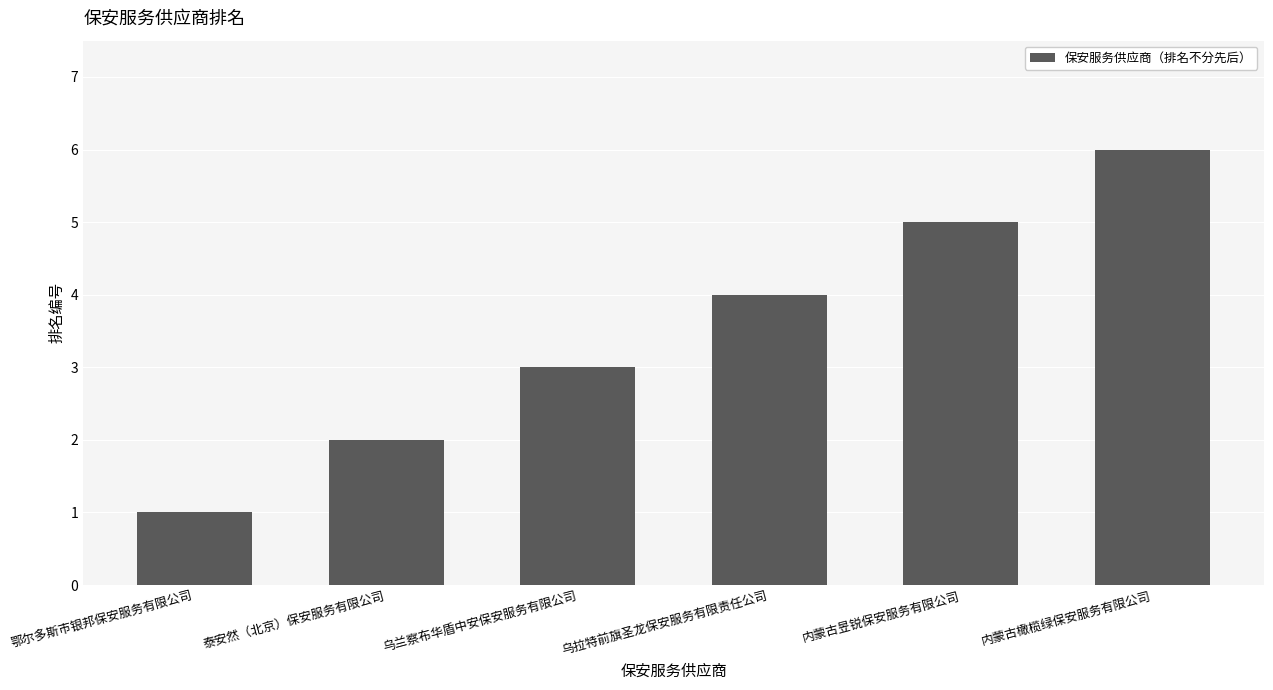

Reading right to left, list all the values displayed in this chart.

内蒙古橄榄绿保安服务有限公司=6	内蒙古昱锐保安服务有限公司=5	乌拉特前旗圣龙保安服务有限责任公司=4	乌兰察布华盾中安保安服务有限公司=3	泰安然（北京）保安服务有限公司=2	鄂尔多斯市银邦保安服务有限公司=1